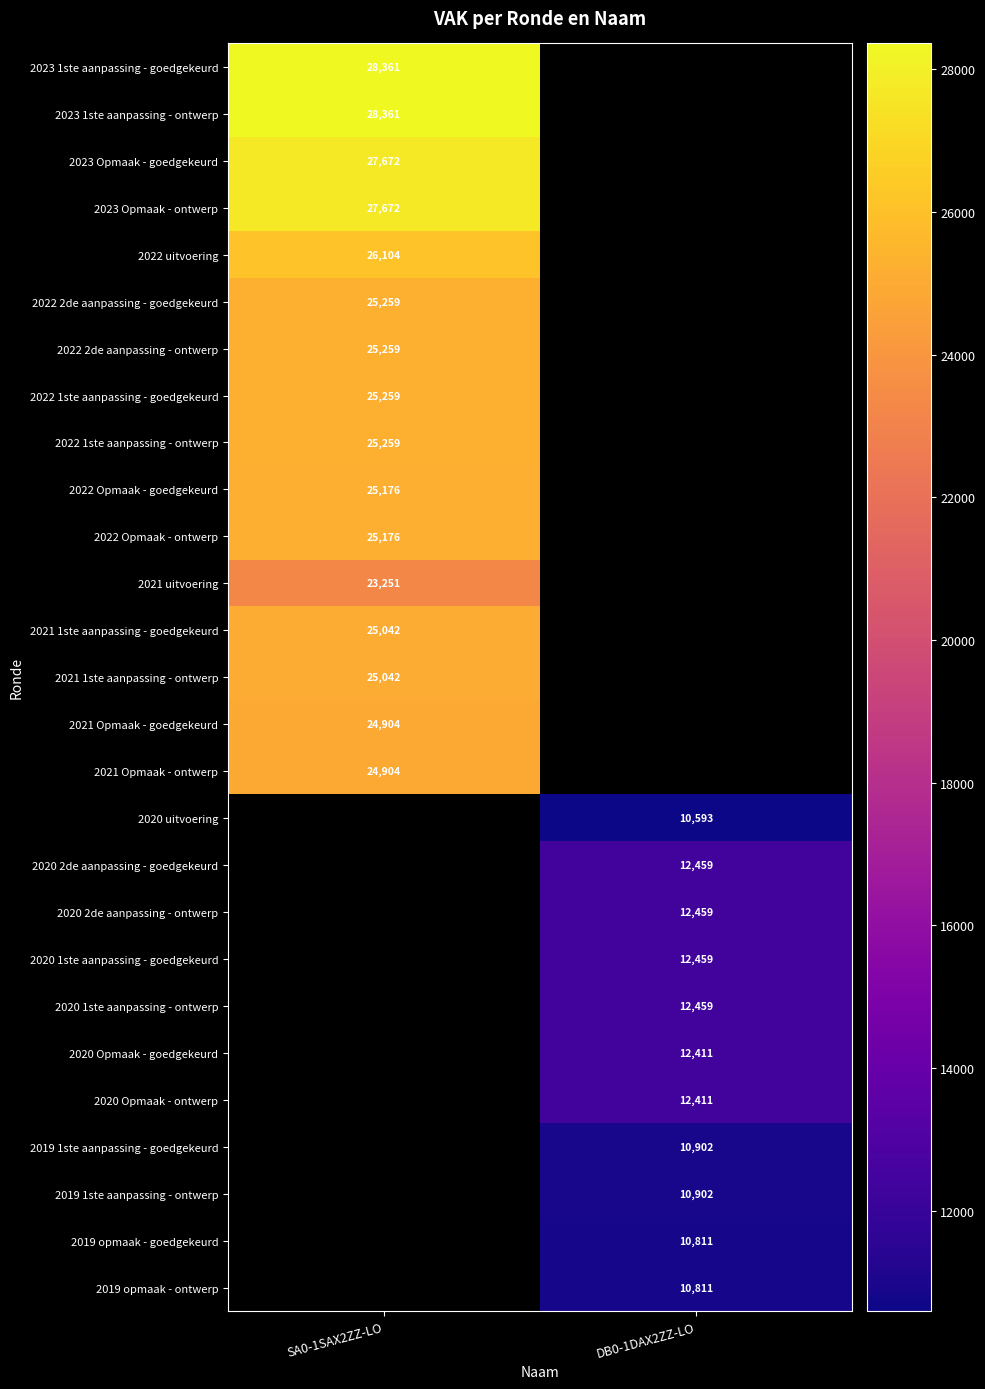

The 2021 1ste aanpassing - goedgekeurd series shows 8623.5 at SA0-1SAX2ZZ-LO. True or false?

False